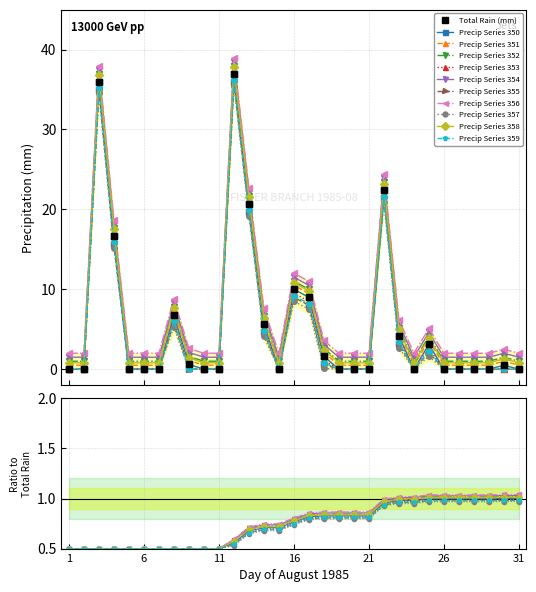

Where is the first local minimum for Total Rain (mm)?

1985-08-15